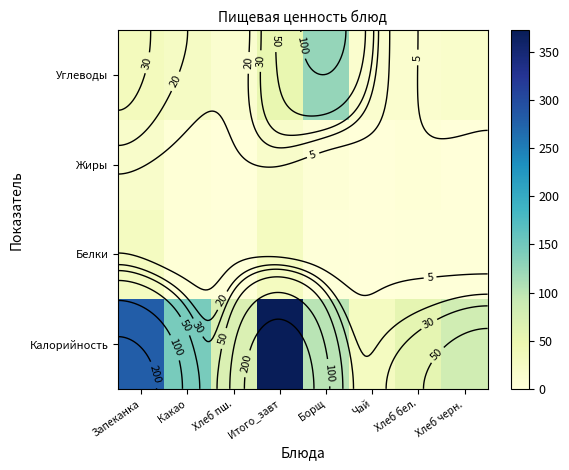

The Калорийность series shows 372.2 at Итого_завт. True or false?

True